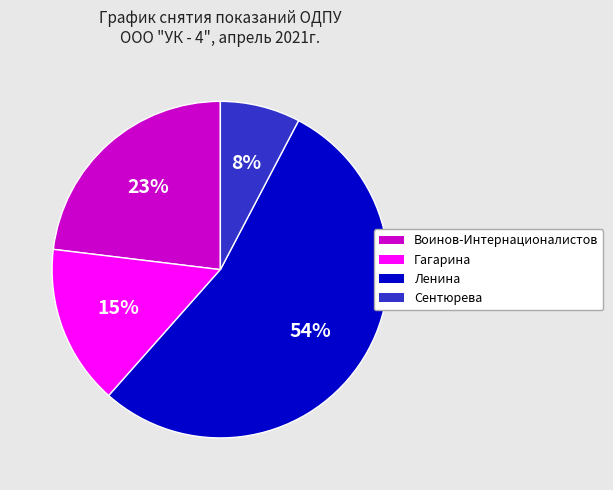

Does Воинов-Интернационалистов represent more than half of the total?

No